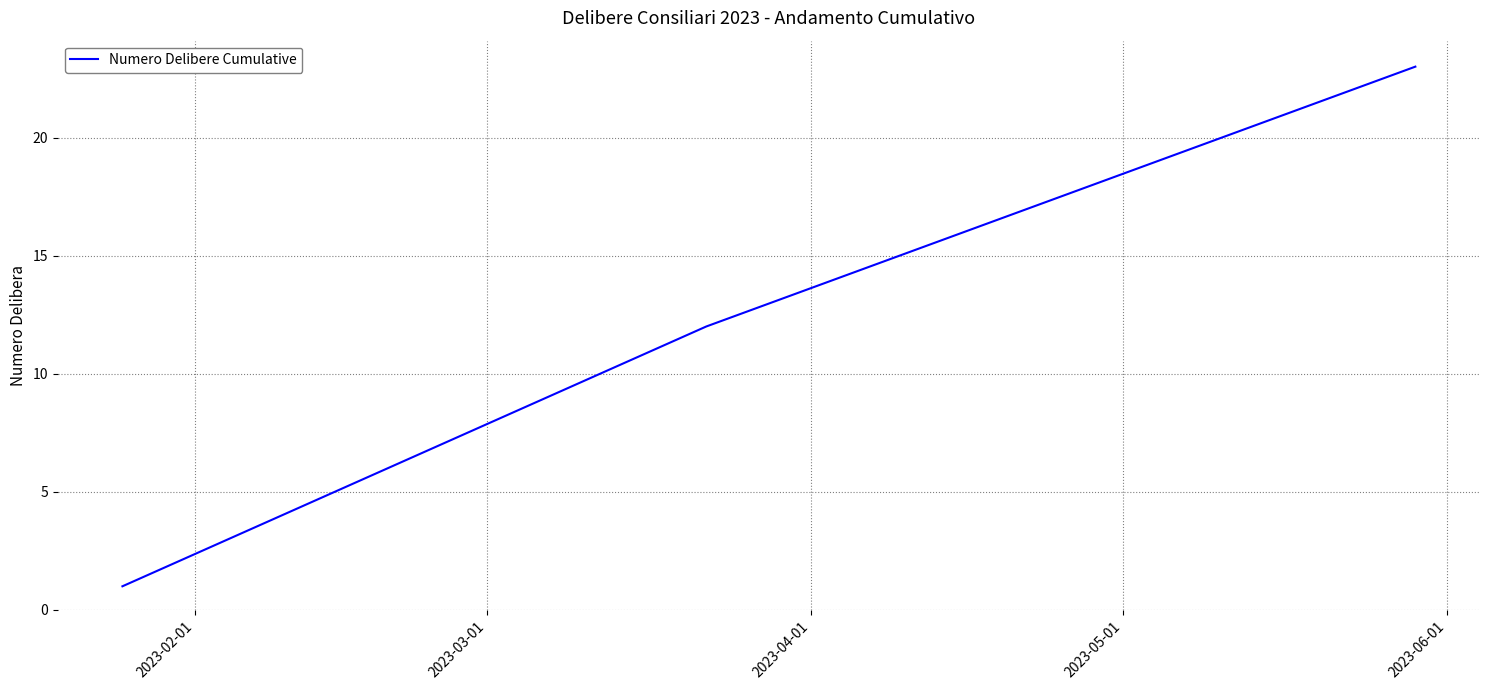

What is the greatest value displayed?

23